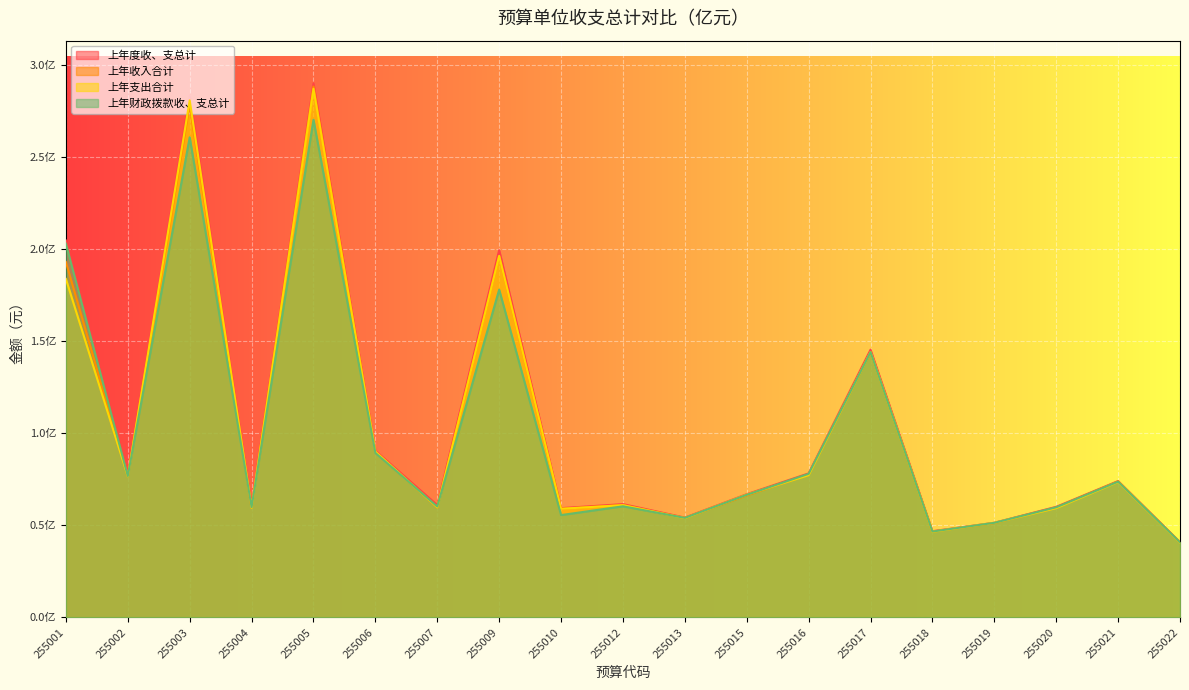

Rank the series by their maximum value, from lowest to highest.

上年财政拨款收、支总计, 上年支出合计, 上年收入合计, 上年度收、支总计